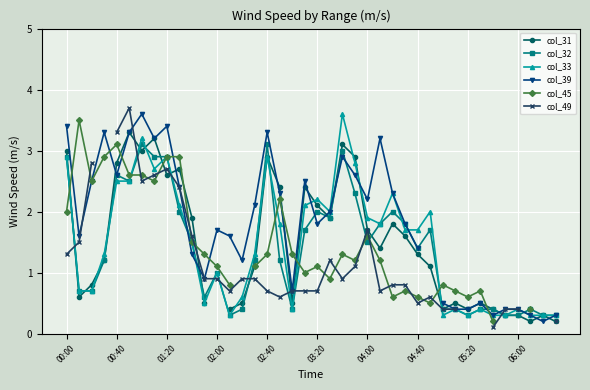

At which label does col_32 first exceed 1?

00:00